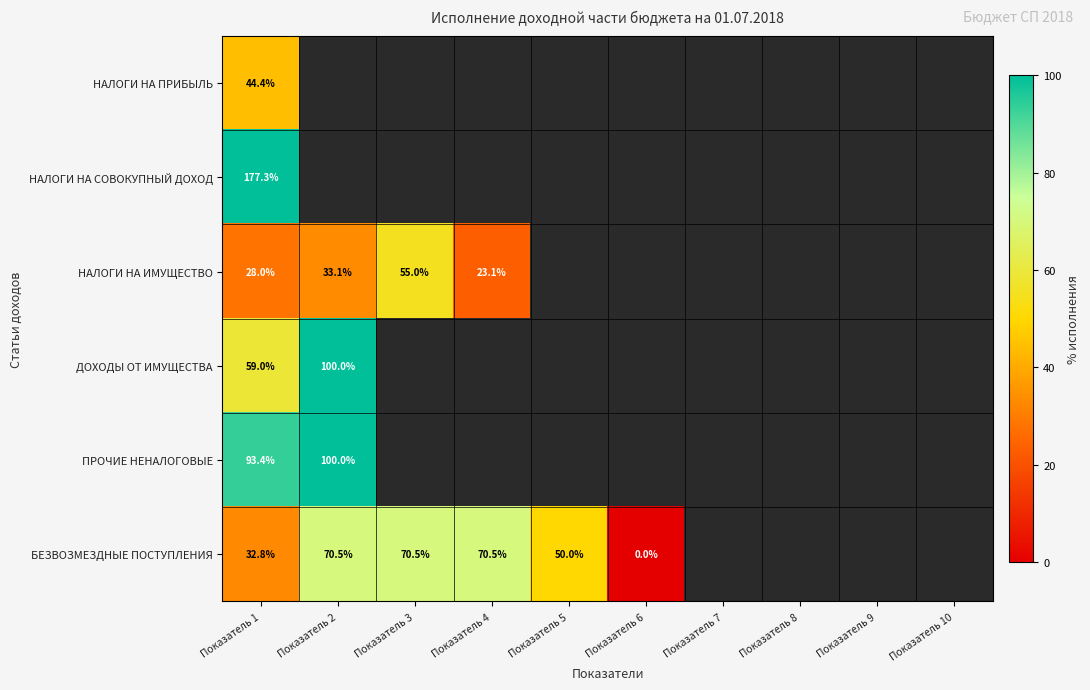

At how many categories does at least one series exceed 137?

1